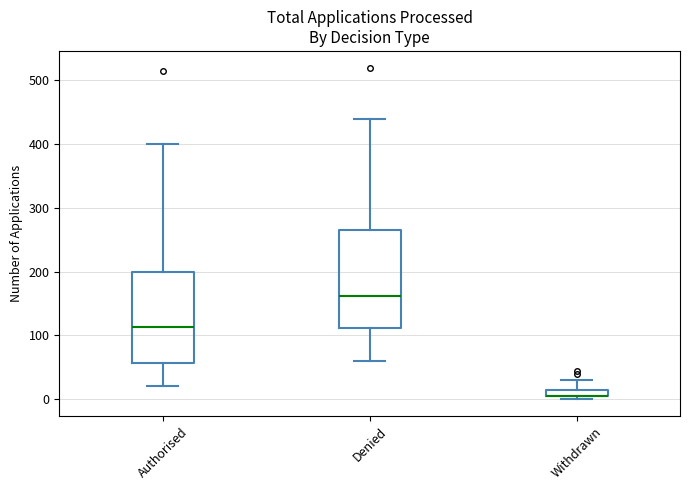

Where does the upper whisker of the box for Authorised end on the y-axis? The values are not printed on the chart, so give them approximately, as read against the axis.

400